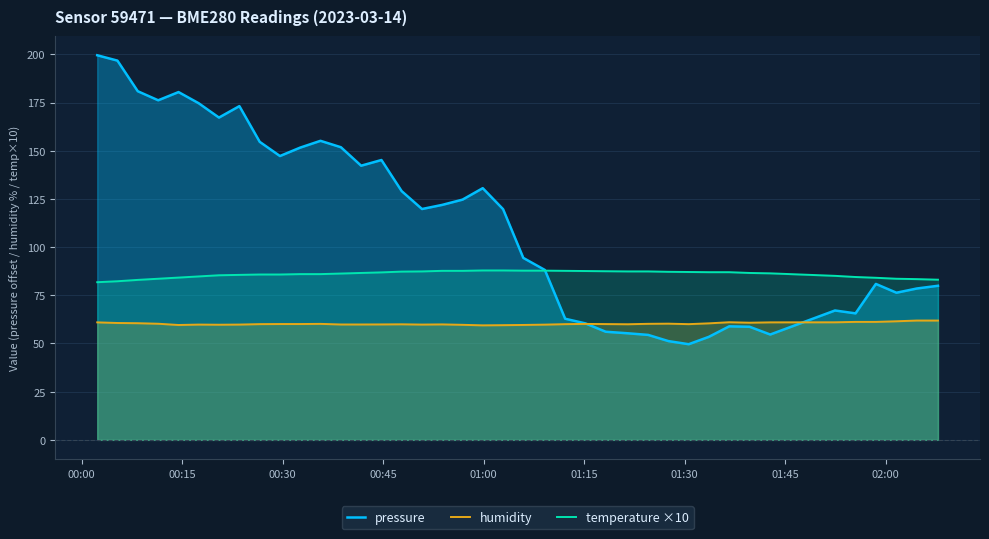

What is the lowest value of the pressure series?

49.6